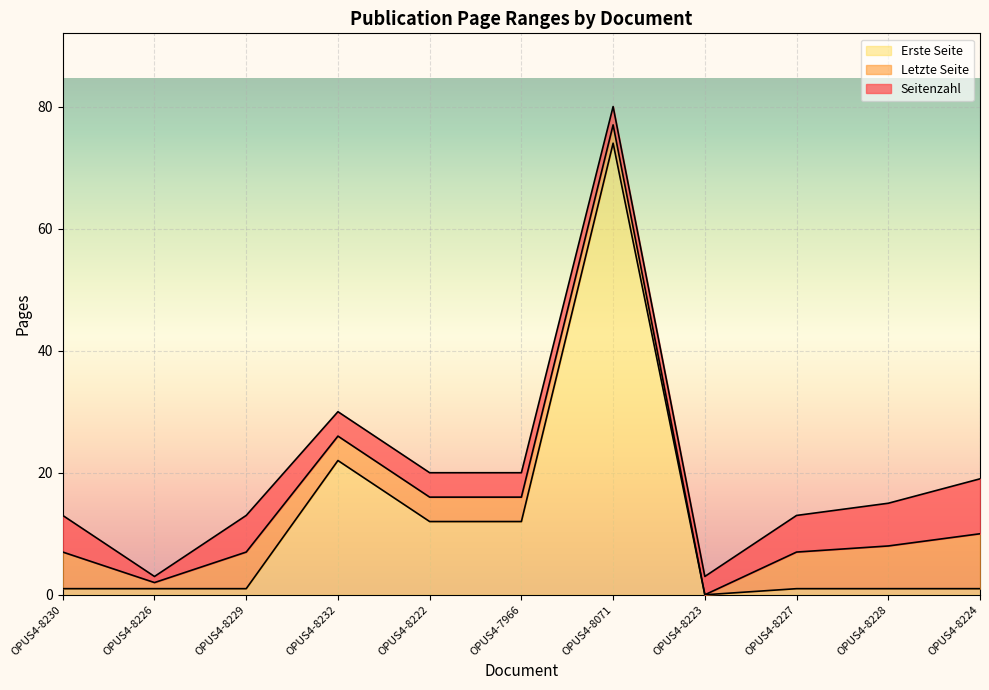

At how many categories does at least one series exceed 31?

1